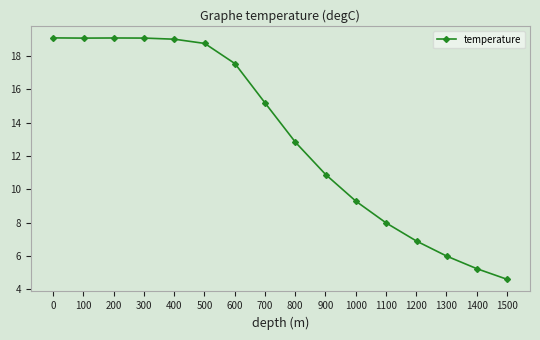

Reading left to right, what are all the values shown in this chart?

19.1	19.1	19.1	19.1	19.0	18.8	17.5	15.2	12.8	10.9	9.3	8.0	6.9	6.0	5.2	4.6